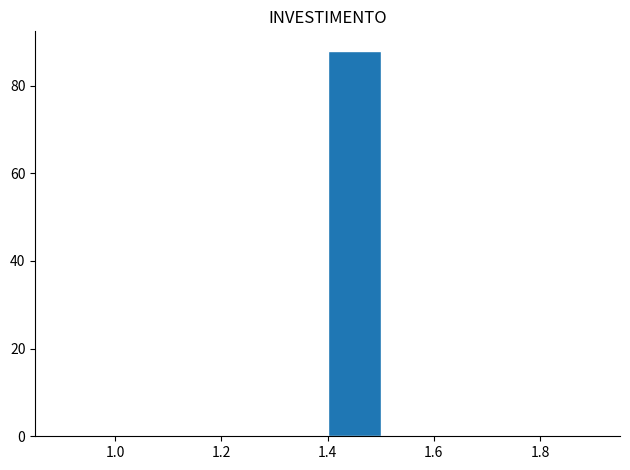

Reading left to right, list every bar in this chart as the range it spans on the x-axis followed by its height. The values are not printed on the chart, so give them approximately, as read against the axis.

0.9 to 1.0: 0
1.0 to 1.1: 0
1.1 to 1.2: 0
1.2 to 1.3: 0
1.3 to 1.4: 0
1.4 to 1.5: 88
1.5 to 1.6: 0
1.6 to 1.7: 0
1.7 to 1.8: 0
1.8 to 1.9: 0